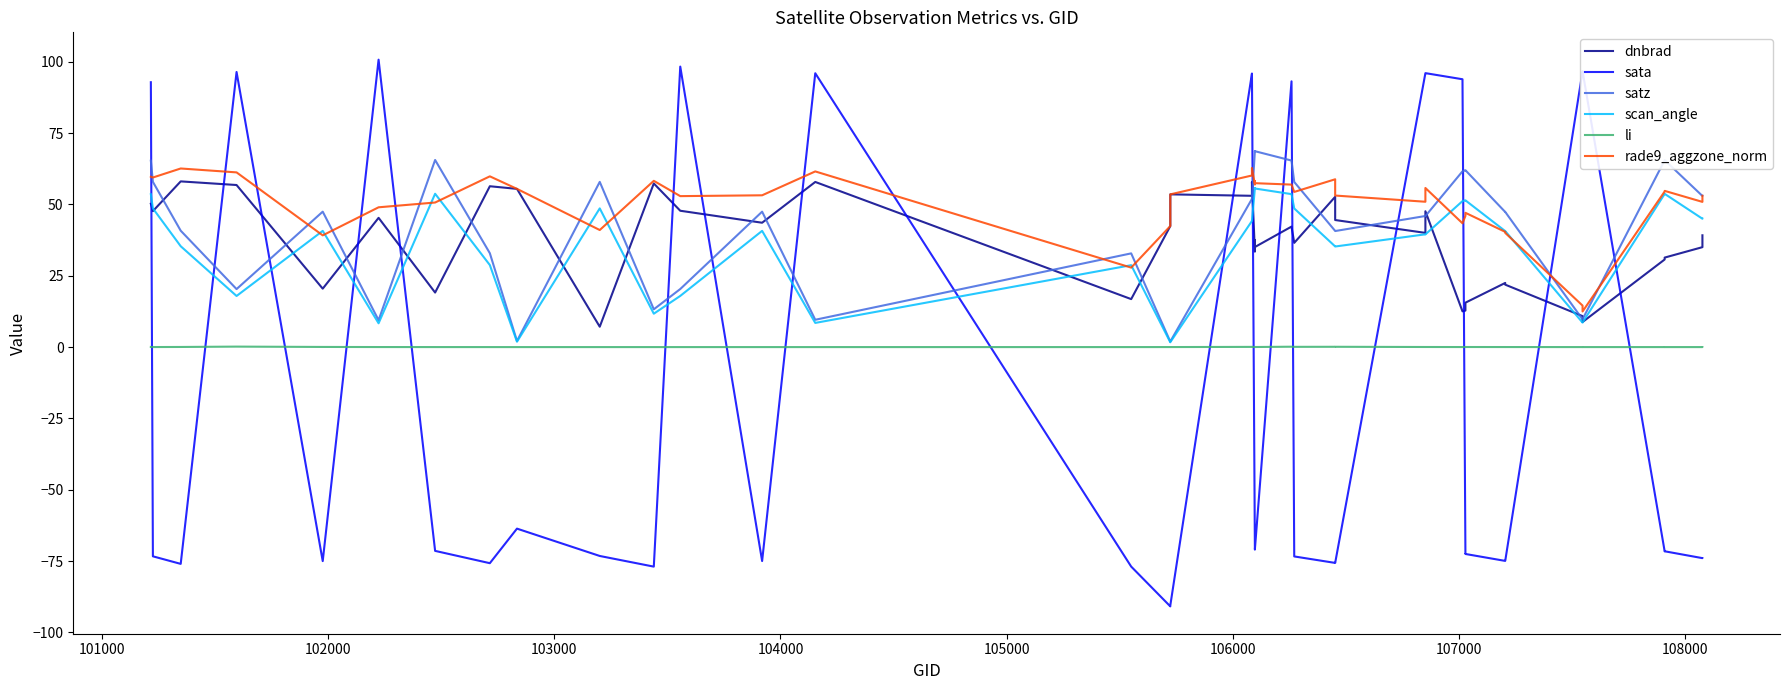

Rank the series by their maximum value, from lowest to highest.

li, scan_angle, dnbrad, rade9_aggzone_norm, satz, sata